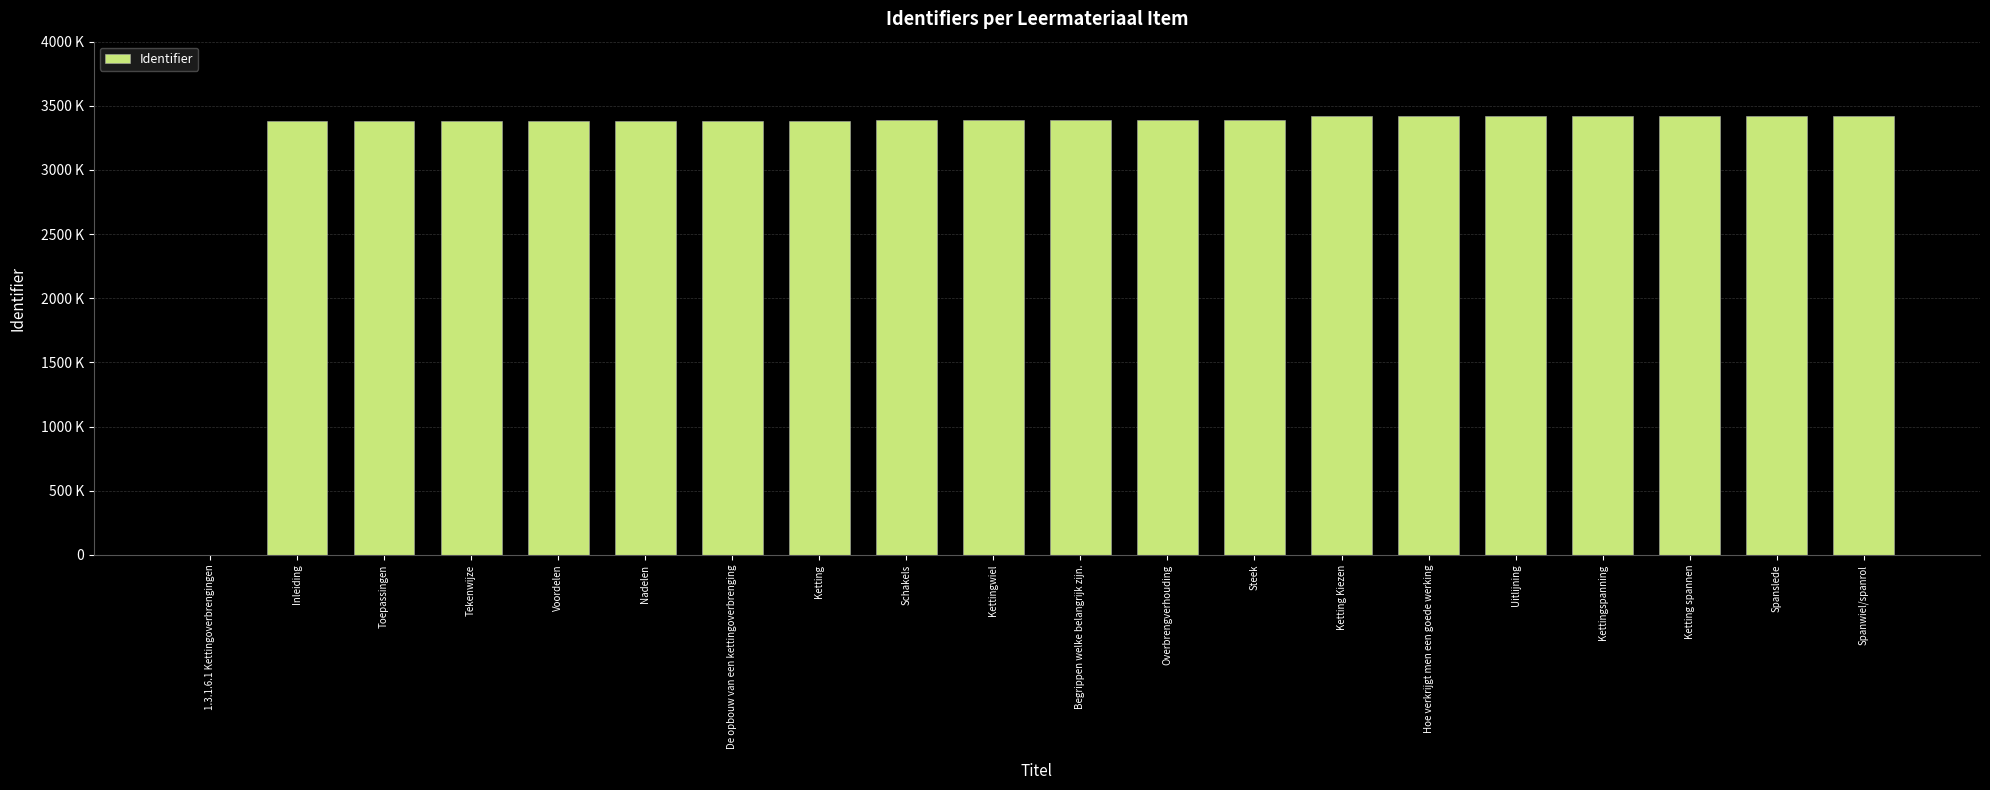

Are the bars horizontal?

No